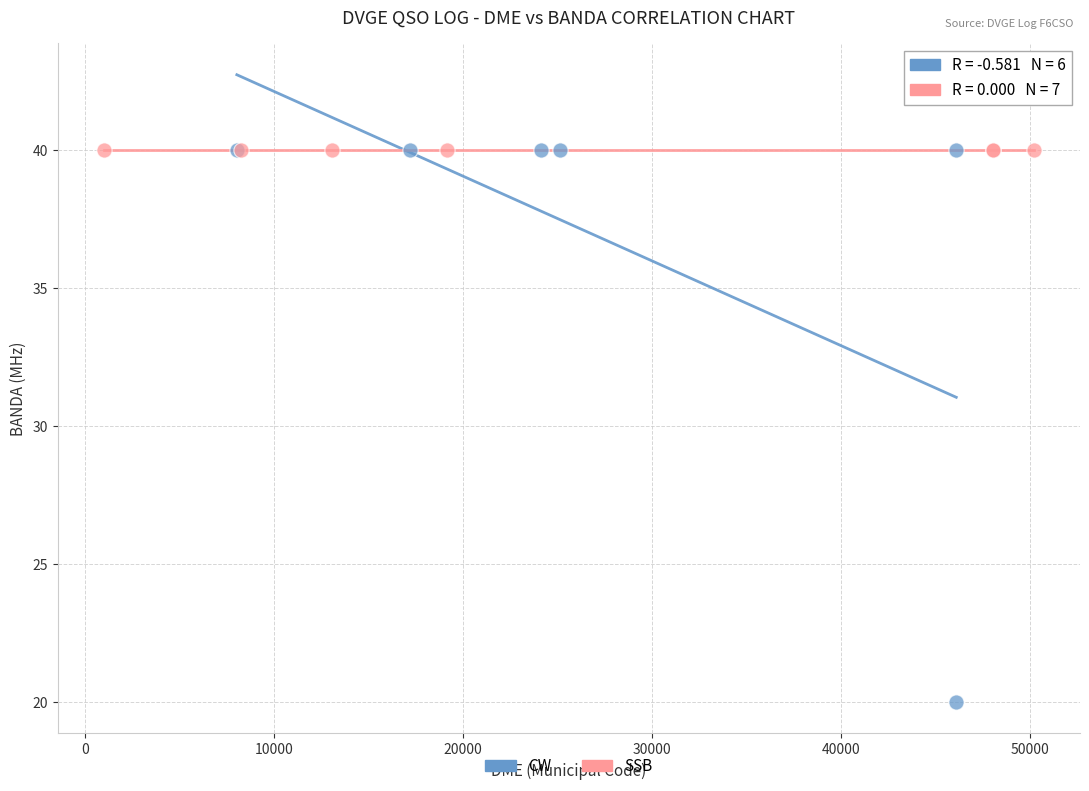

Which series reaches the minimum Y coordinate?

CW